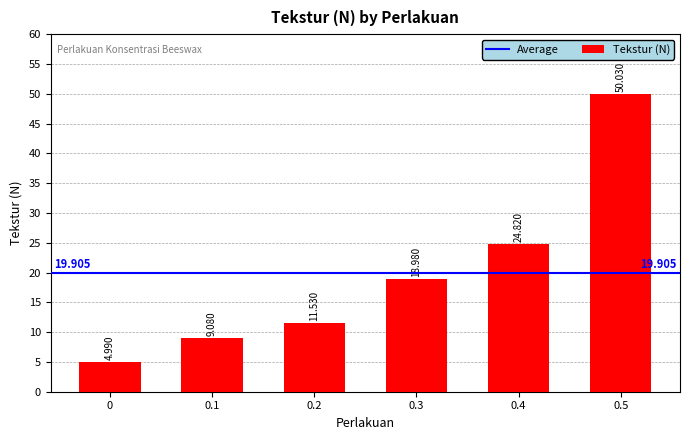

Which has a higher value, 0.2 or 0.3?

0.3